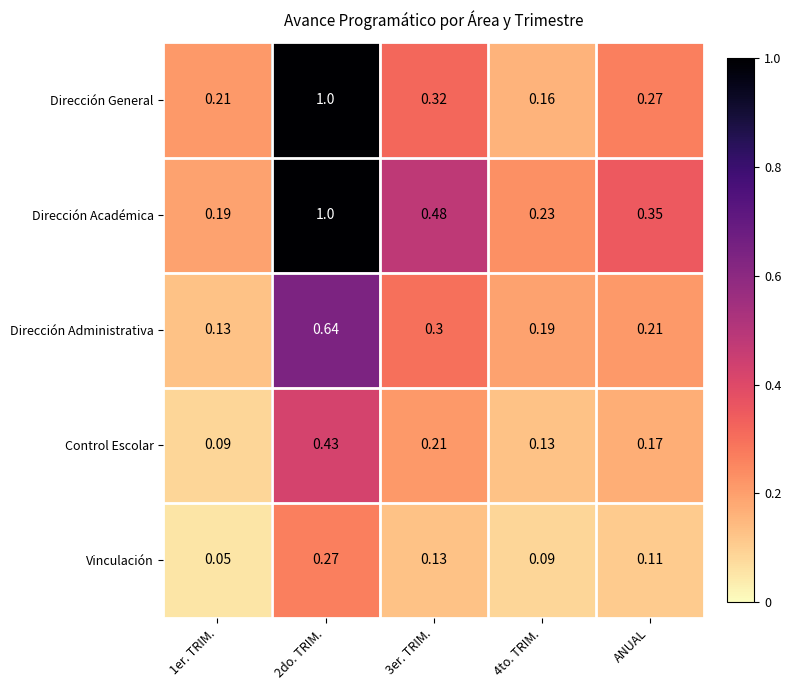

Which series has the largest total across all categories?

Dirección Académica